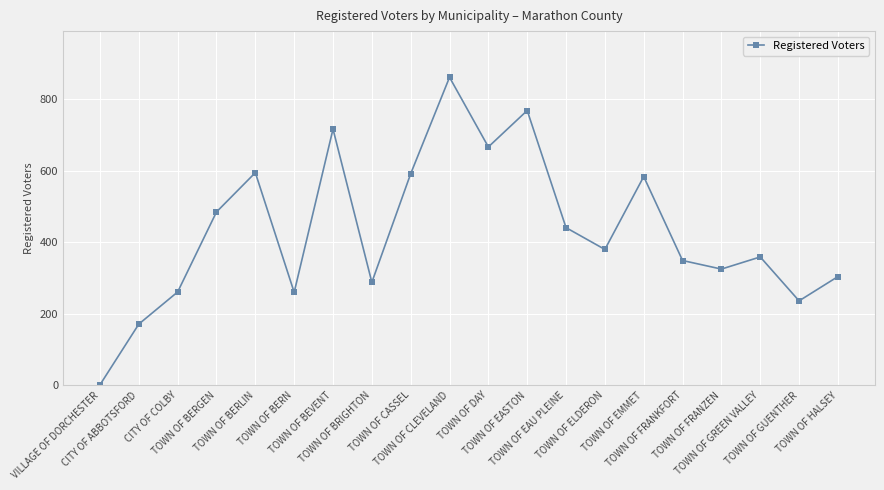

What is the difference between the maximum and minimum values?

861